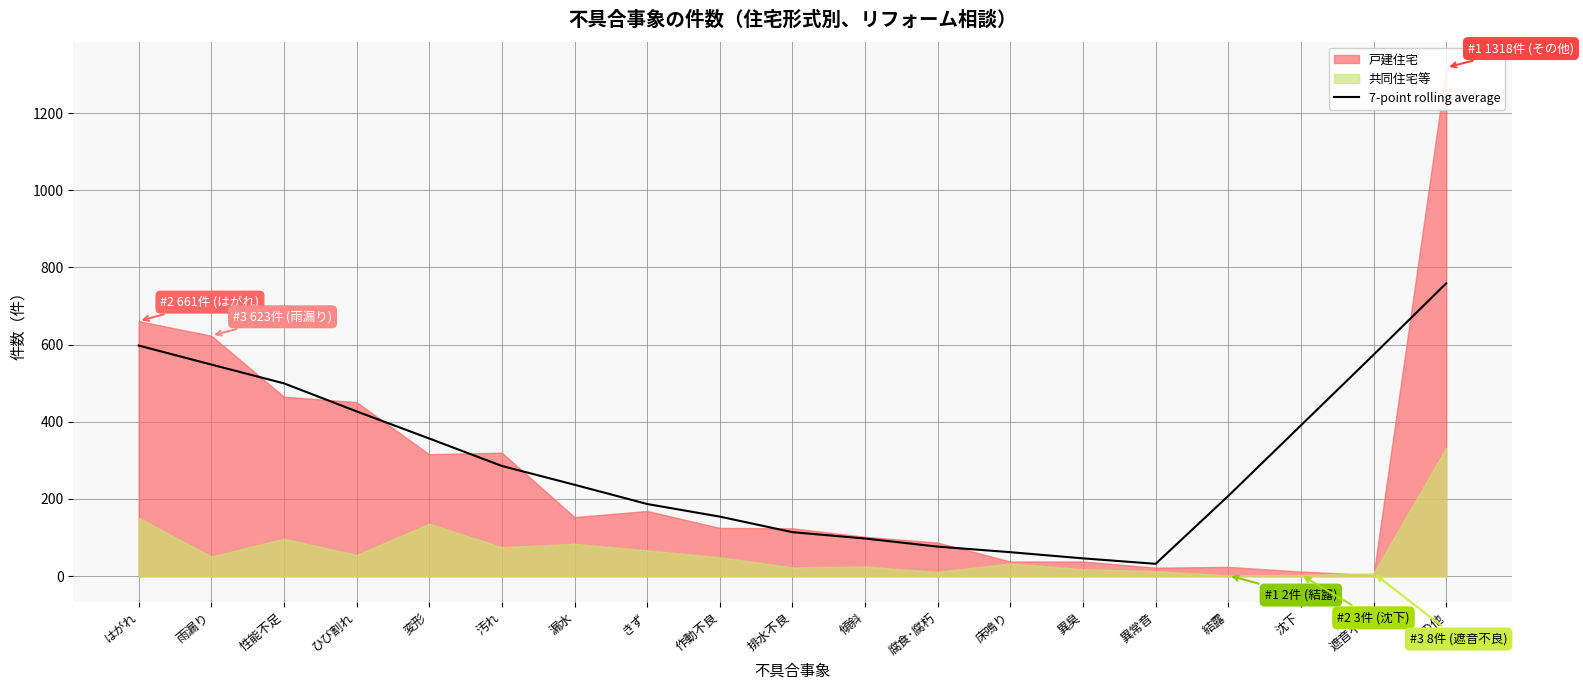

How many lines are shown in the chart?

1